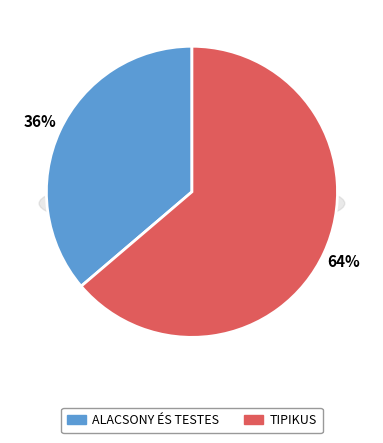

Combined, what portion of the pie is ALACSONY ÉS TESTES and TIPIKUS?

100.0%